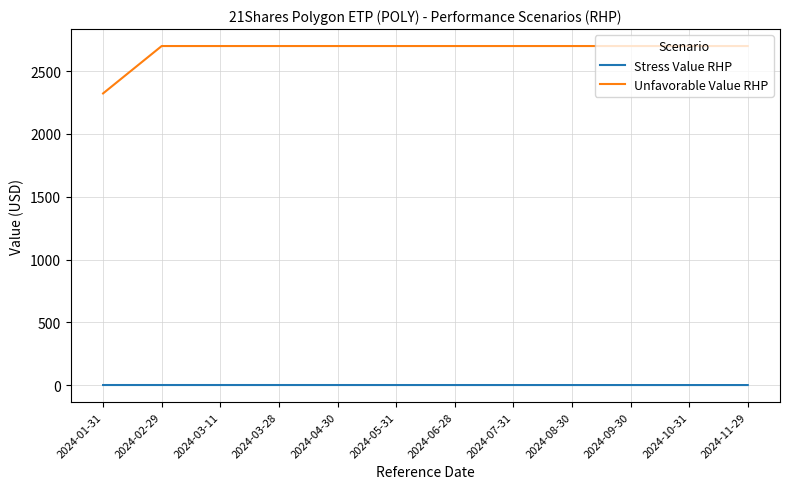

What is the difference between the maximum and second lowest values in the Stress Value RHP series?

0.2